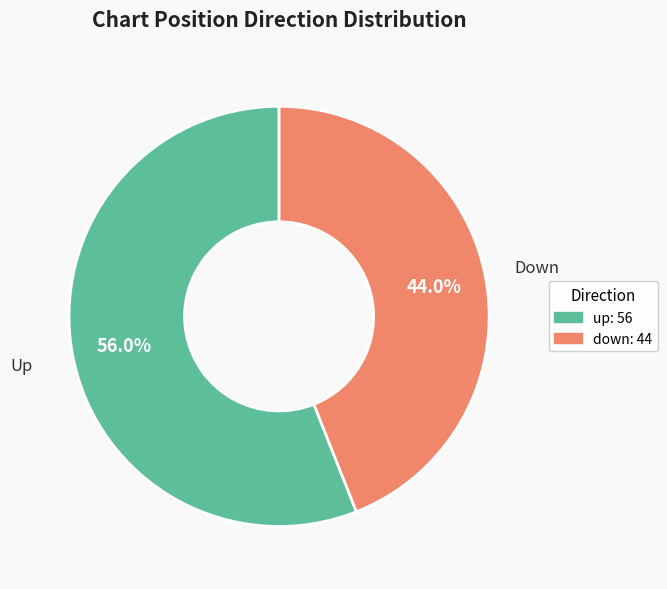

To the nearest percent, what is the average slice percentage?

50%